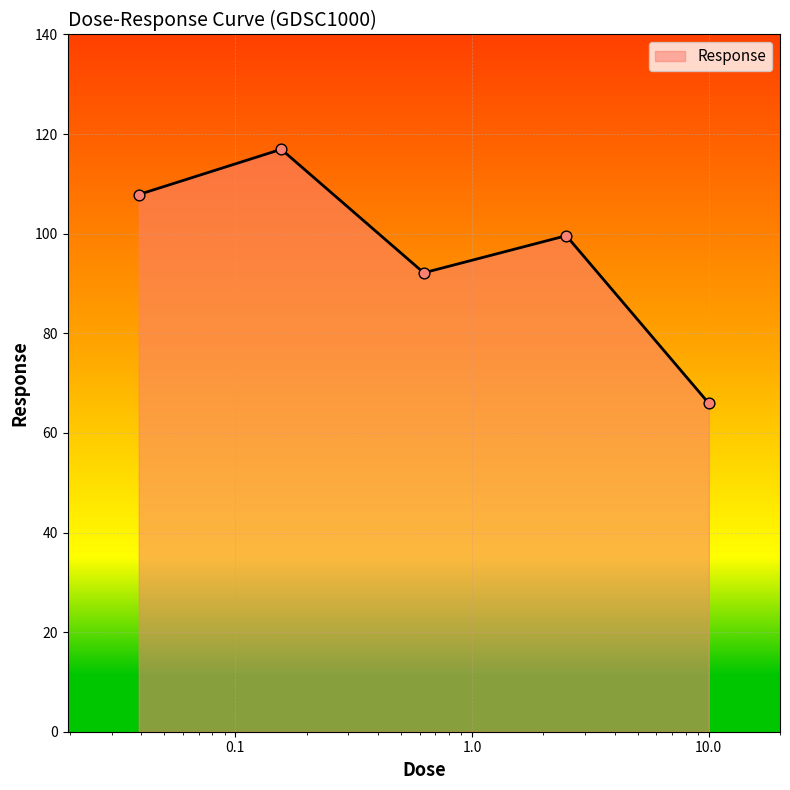

What is the difference between the maximum and minimum values?

51.0